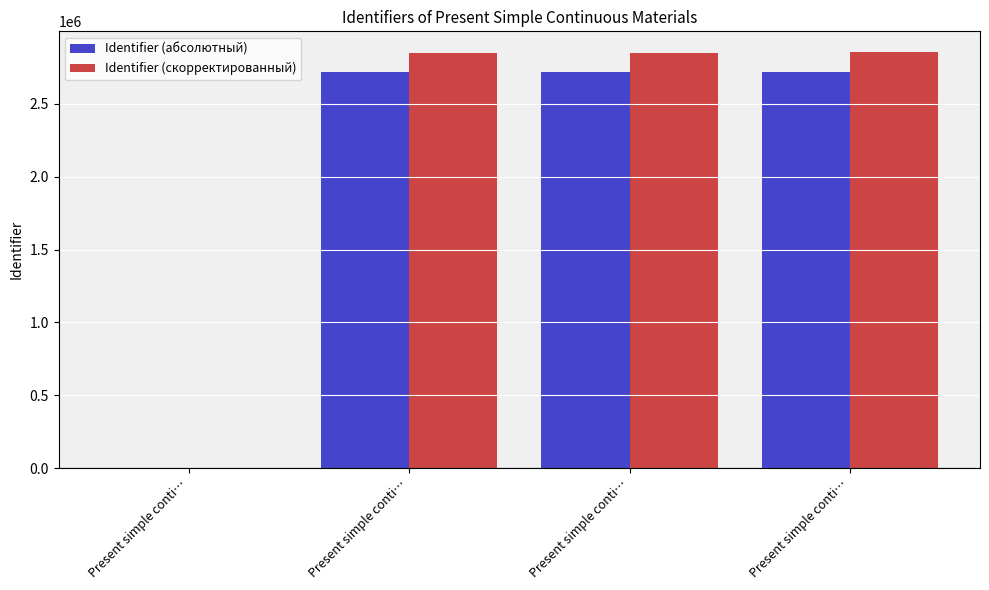

Are the bars horizontal?

No